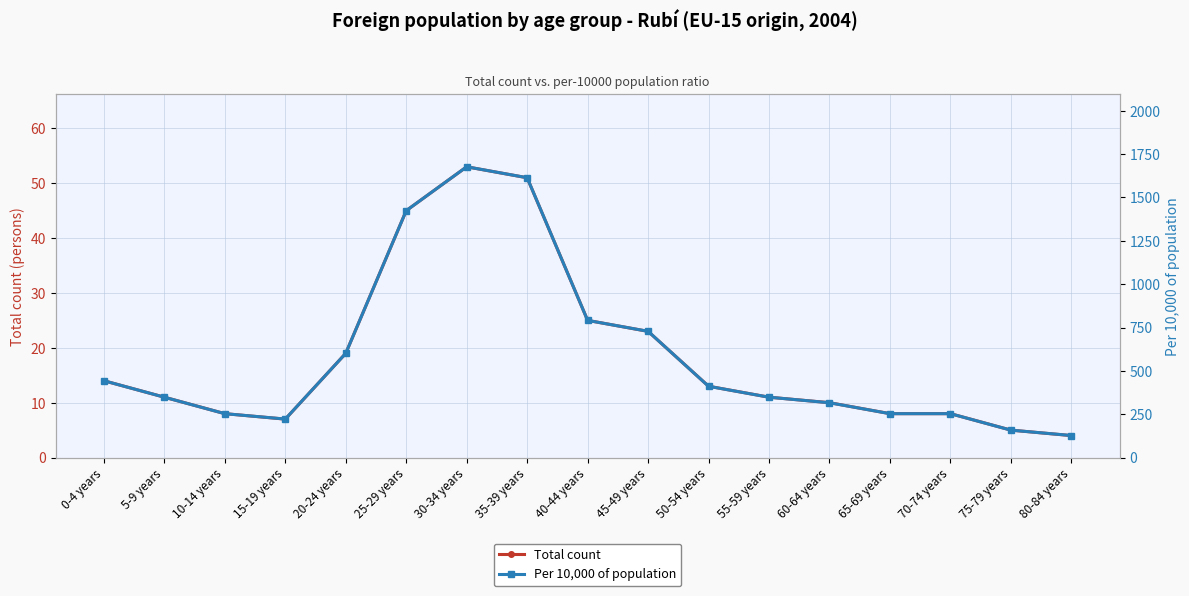

Where is Per 10,000 of population nearest to the value 902?

40-44 years